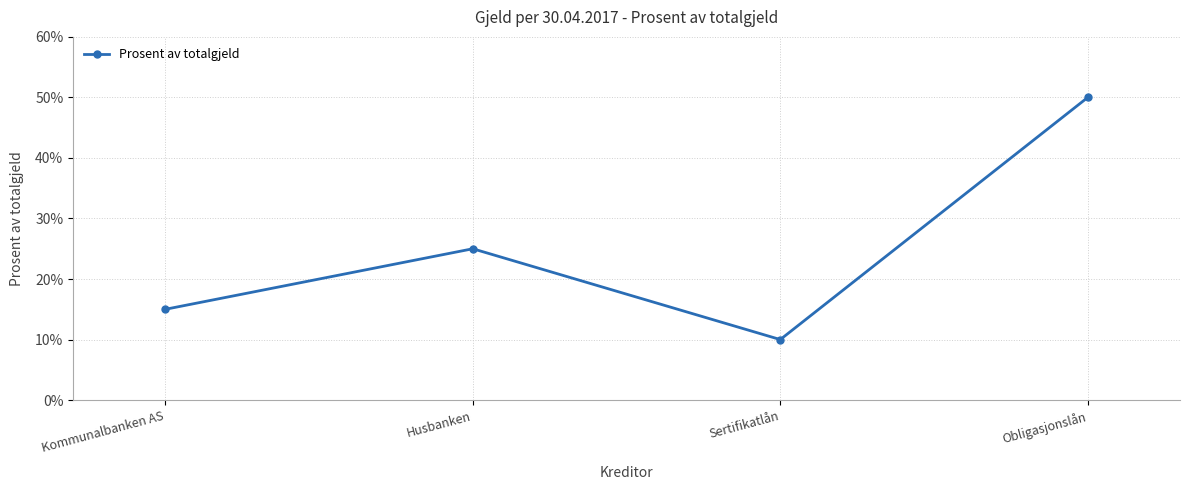

Does the chart have visible grid lines?

Yes